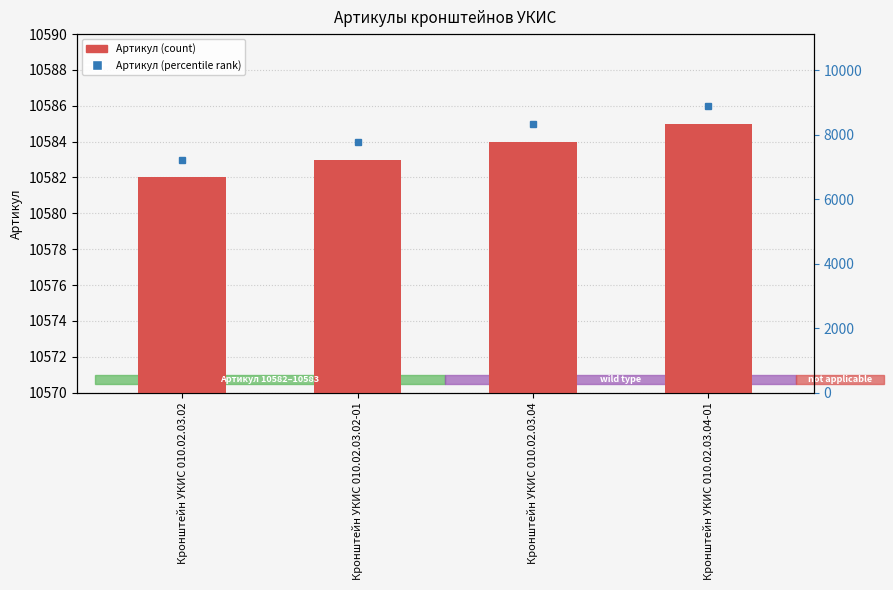

What is the ratio of the value at Кронштейн УКИС 010.02.03.04-01 to the value at Кронштейн УКИС 010.02.03.02-01?

1.0